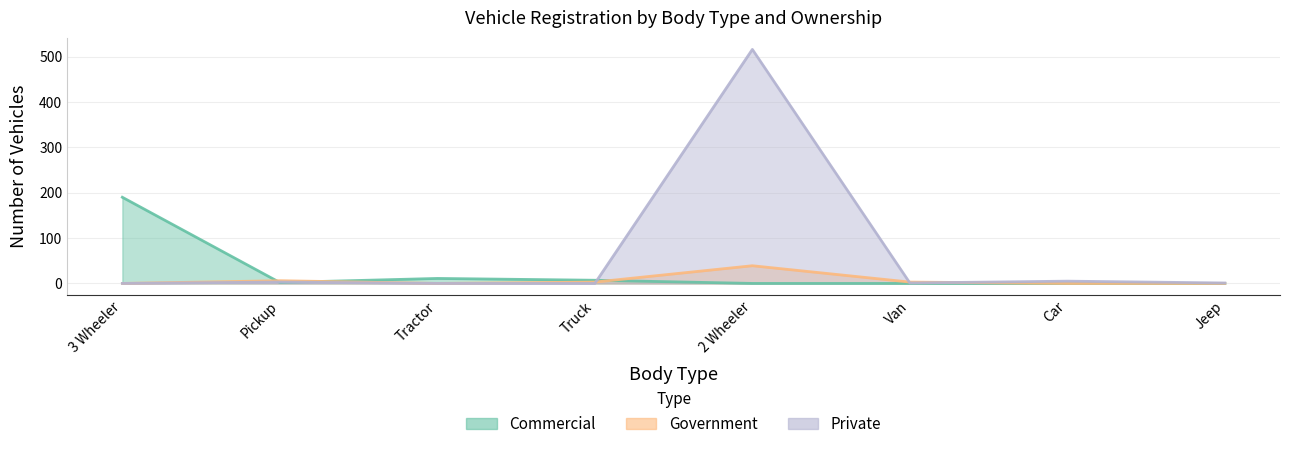

True or false: Government and Private cross at least once.

True